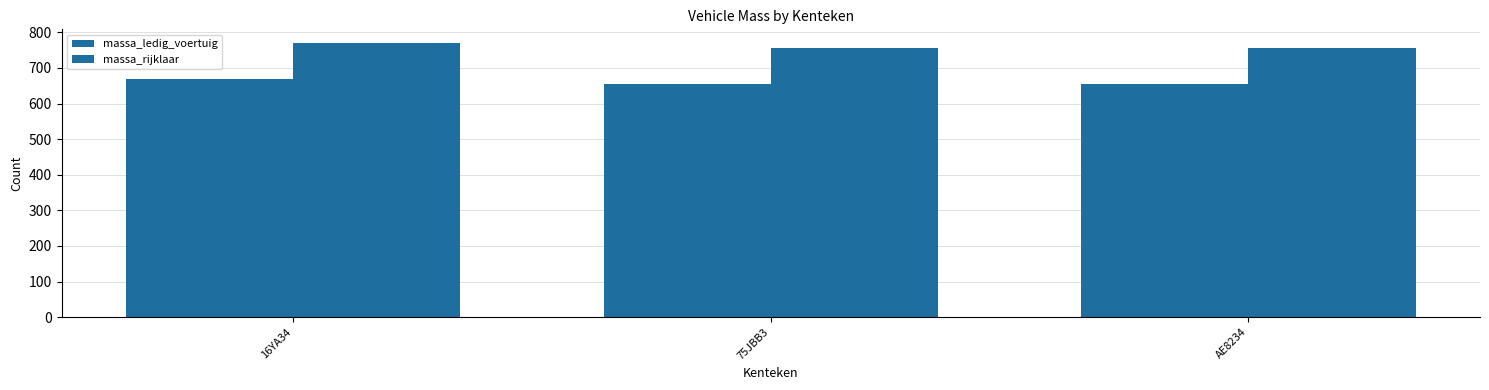

Which series has the largest total across all categories?

massa_rijklaar